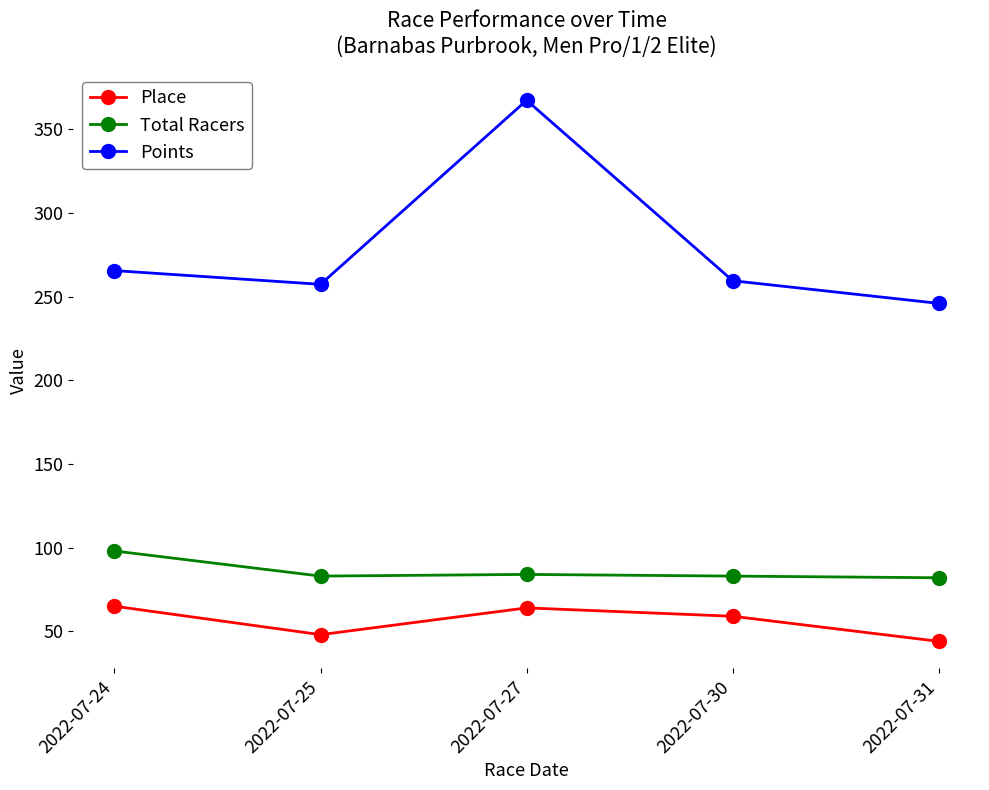

At which category is the sum across all series the highest?

2022-07-27